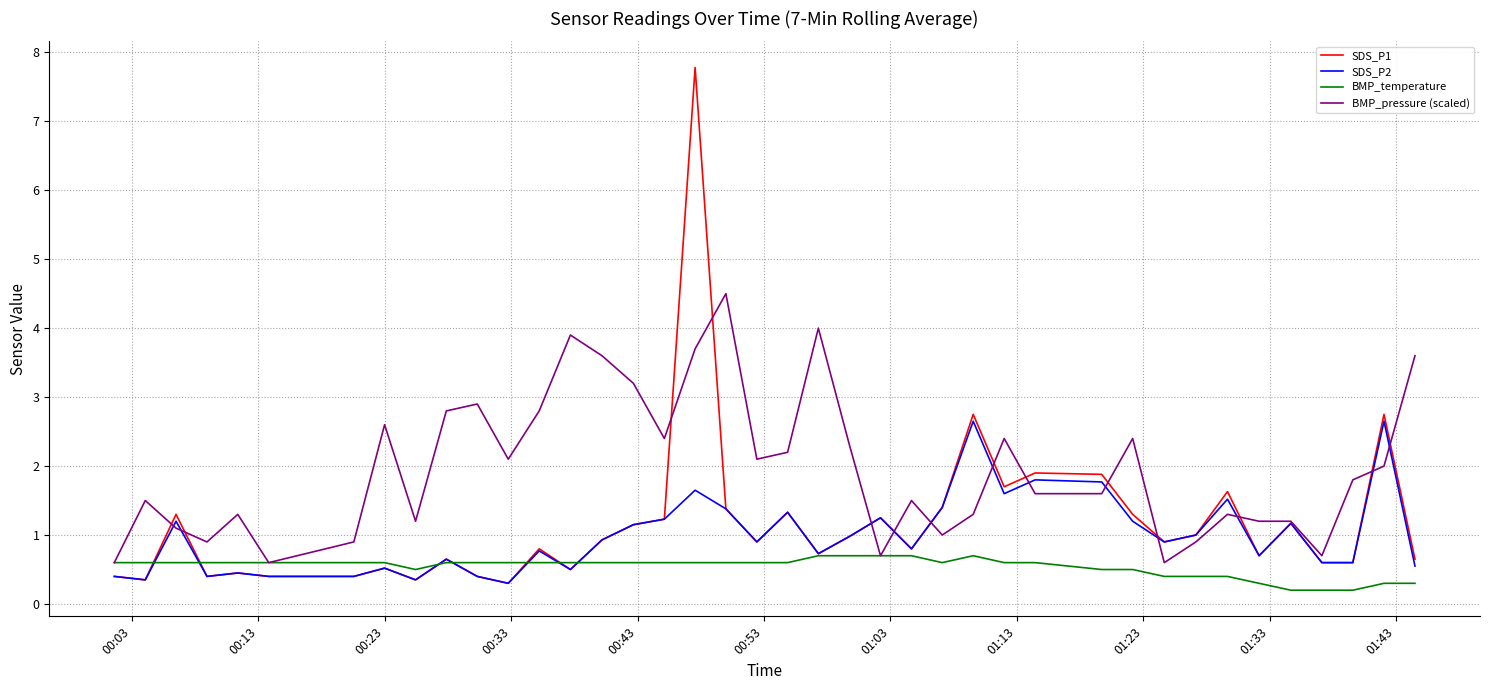

List the series in order of their peak value, lowest first.

BMP_temperature, SDS_P2, BMP_pressure (scaled), SDS_P1